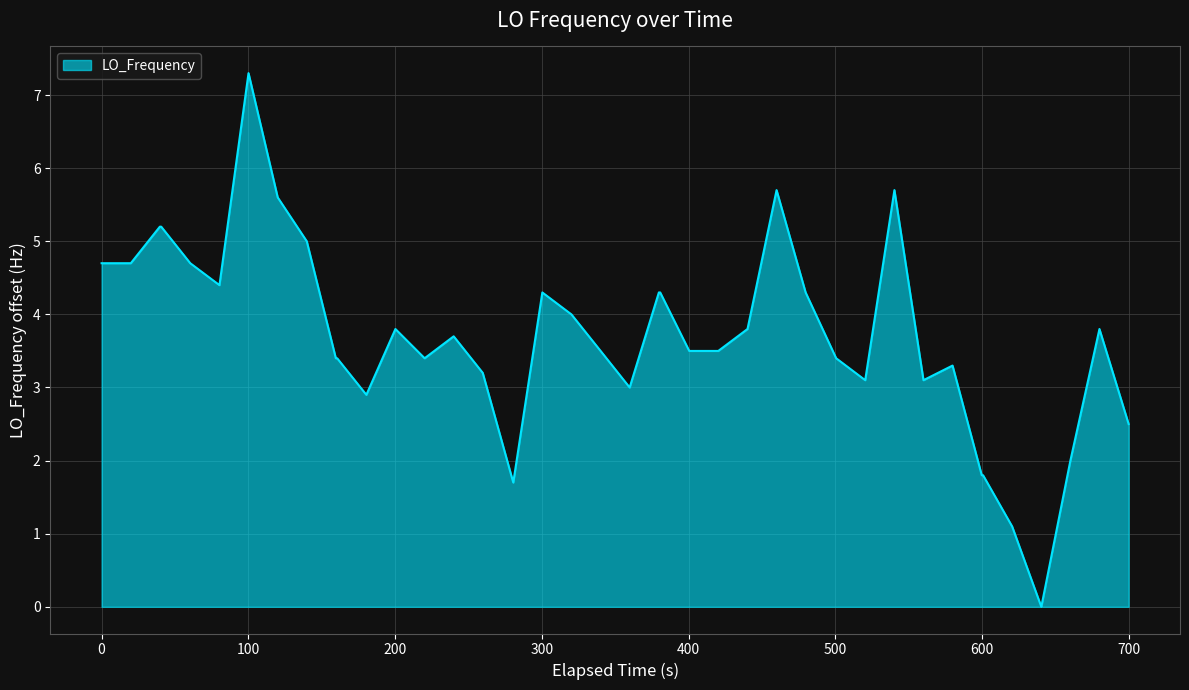

What is the difference between the maximum and minimum values?

7.3